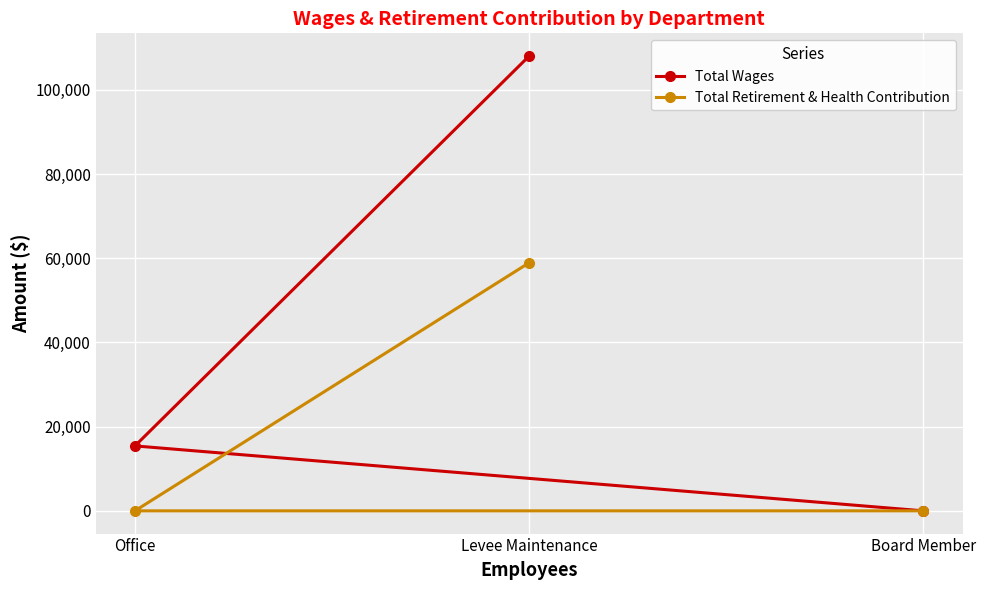

Count the number of categories in the chart.

3